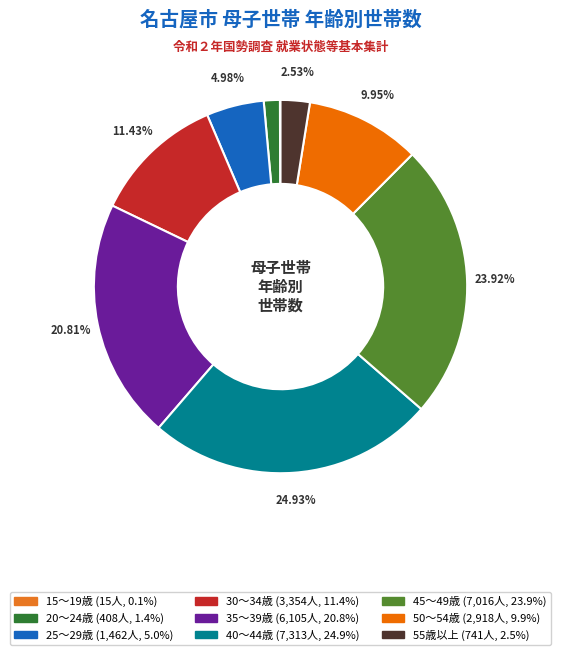

To the nearest percent, what is the difference between the 15～19歳 and 20～24歳 slice percentages?

1%